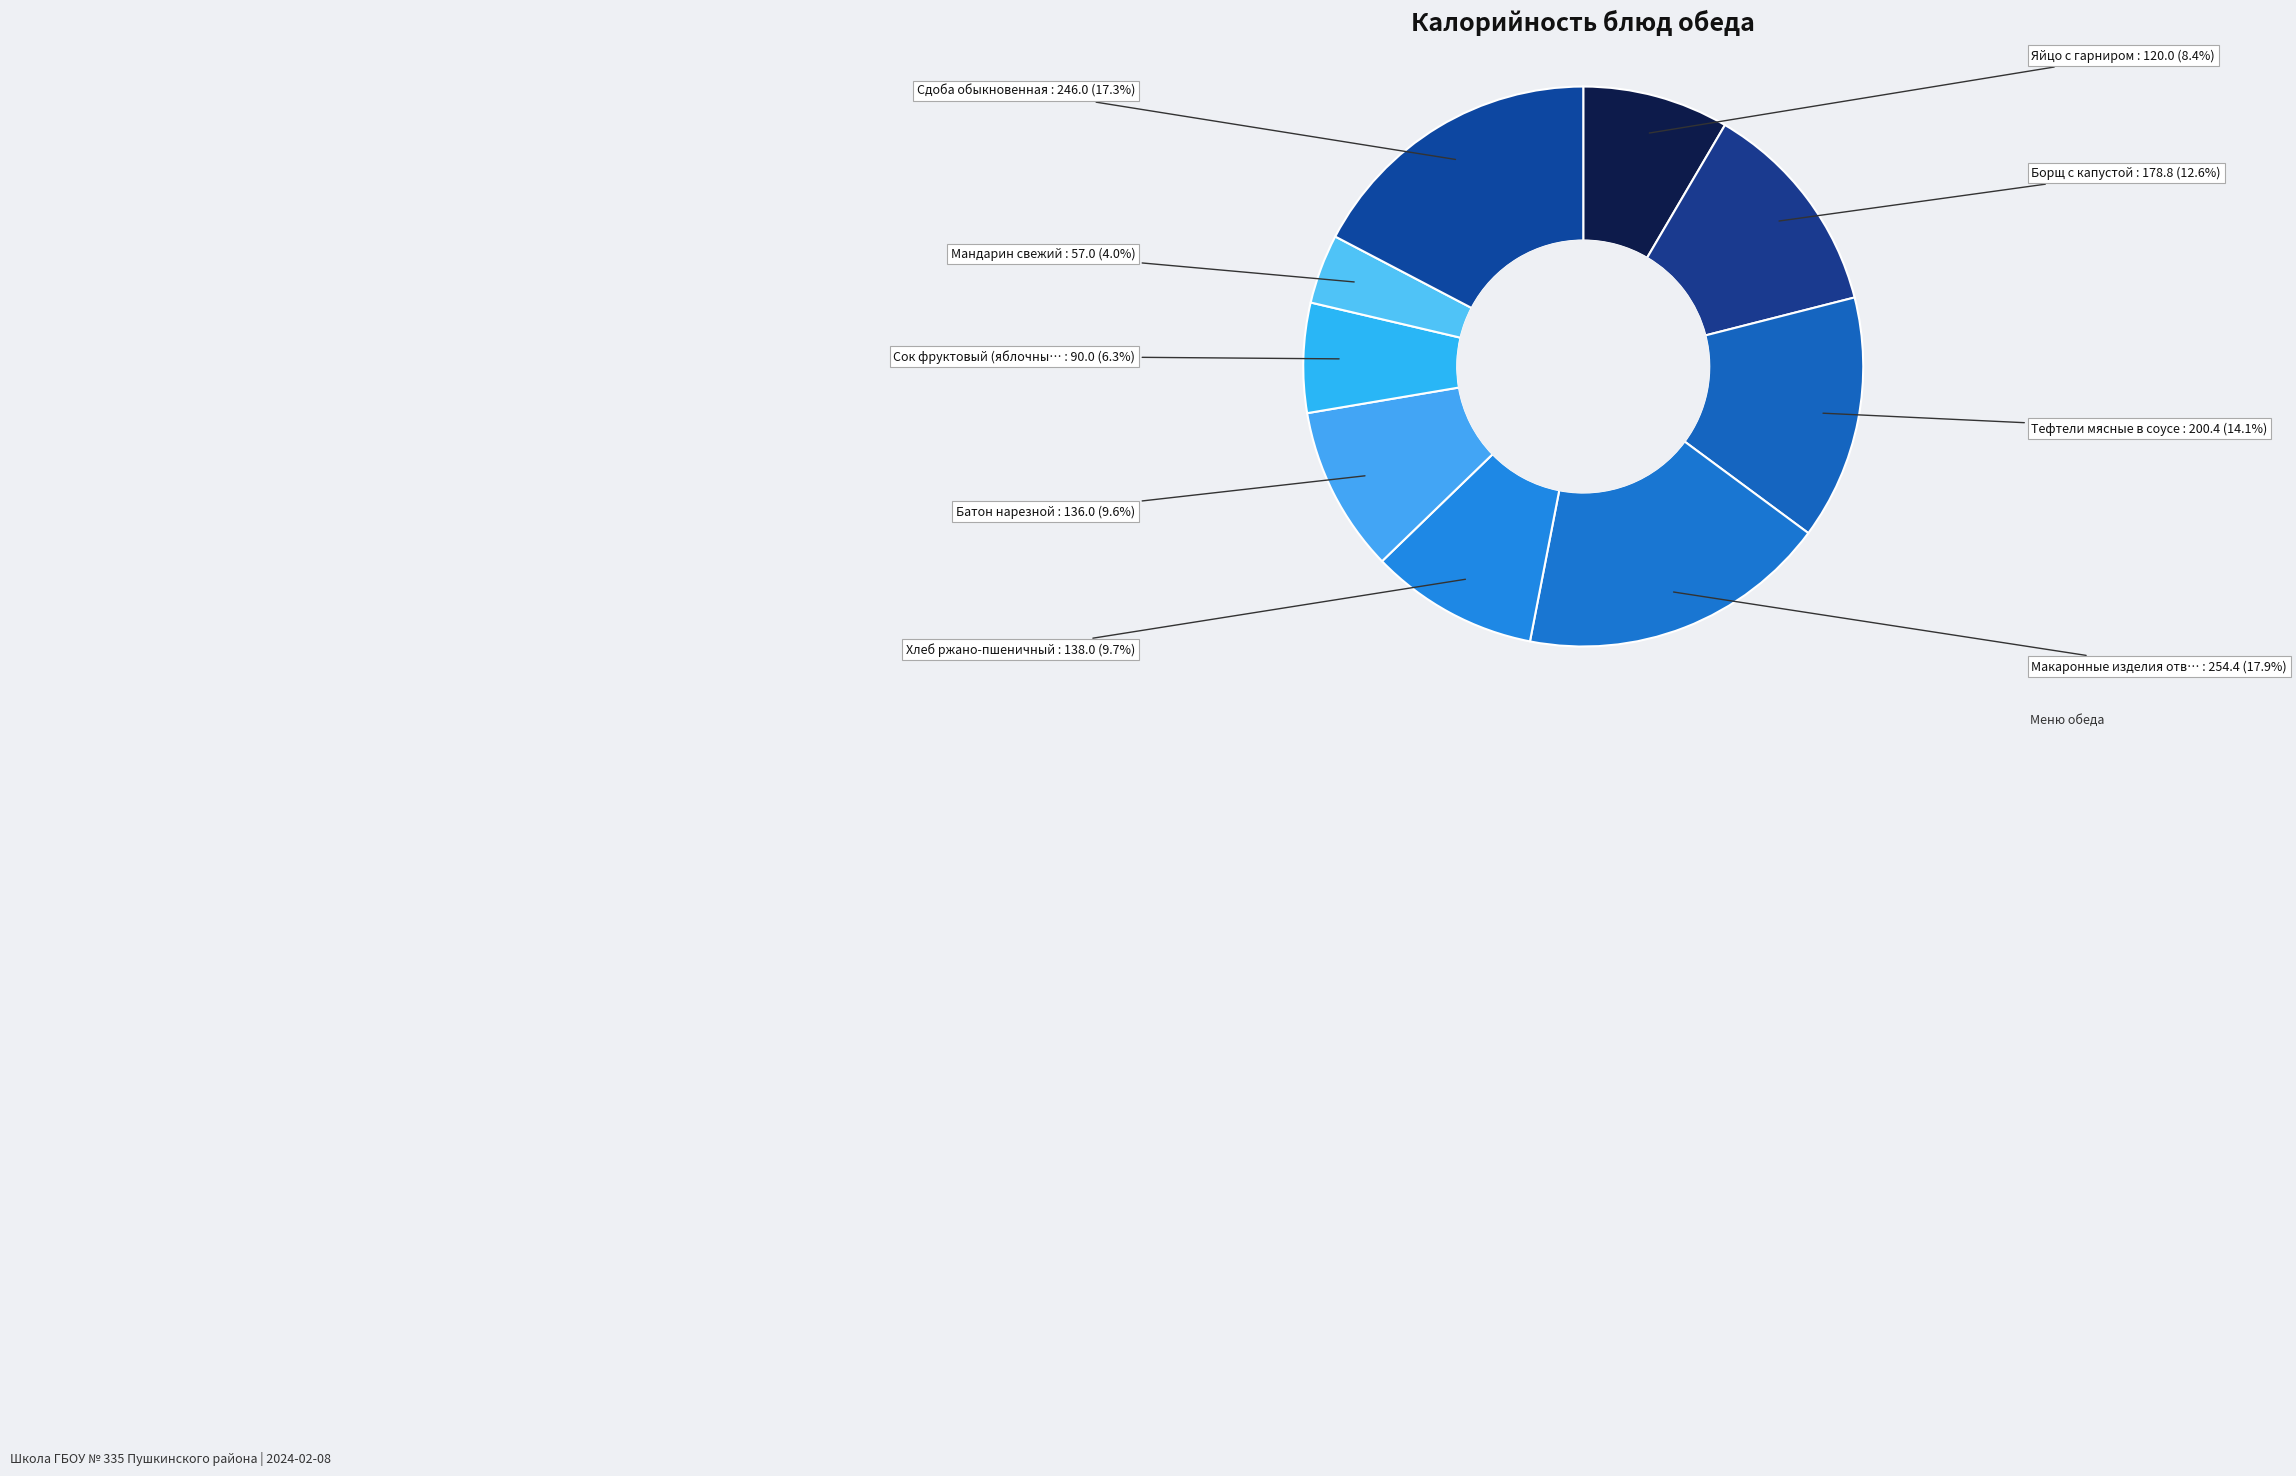

How many segments does this pie chart have?

9